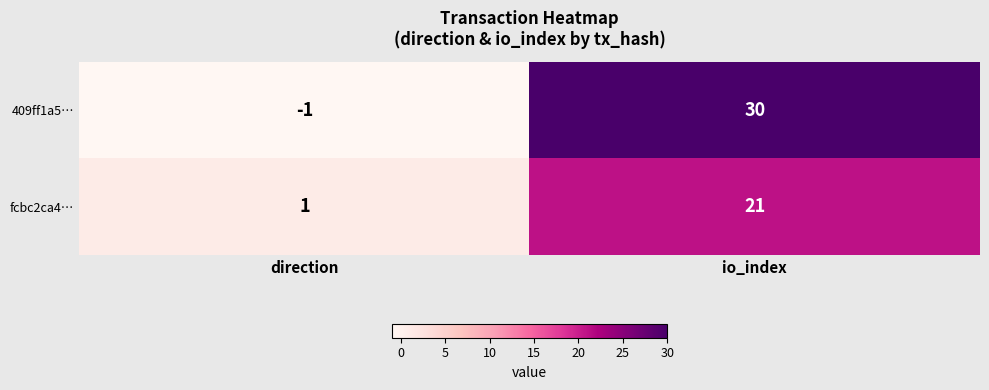

Reading left to right, transcribe all the data shown in this chart.

409ff1a5…: -1	30
fcbc2ca4…: 1	21